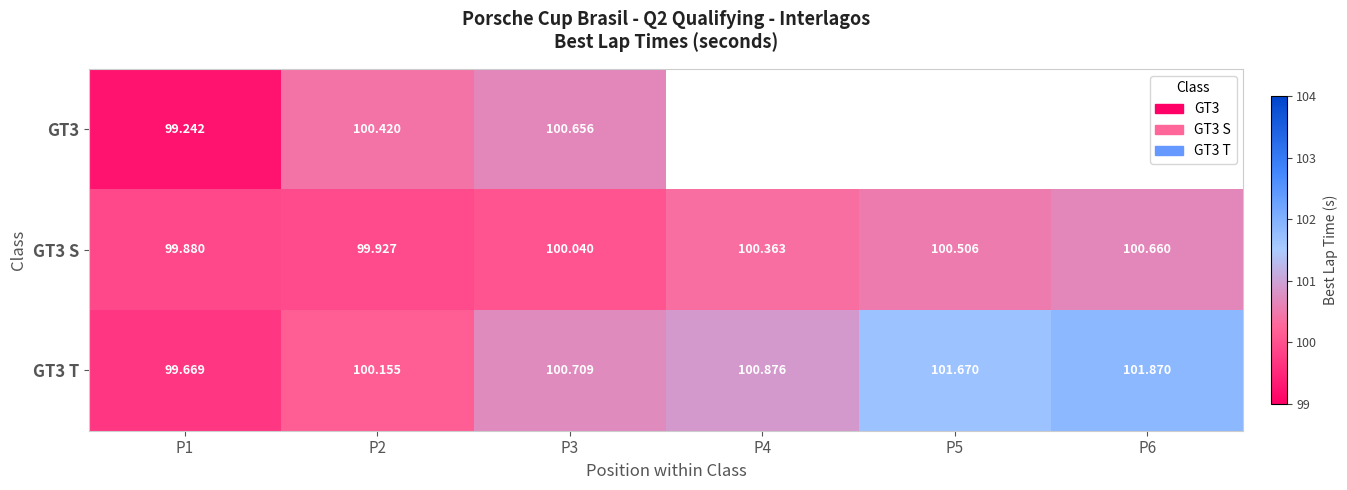

At which label is GT3 S closest to 100?

P3